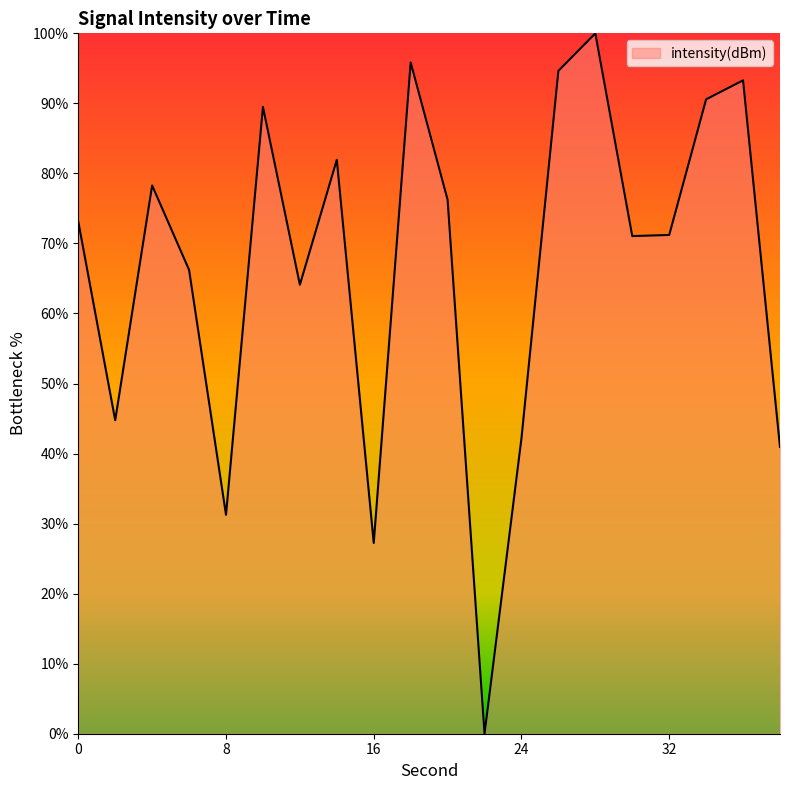

What is the greatest value displayed?

100.0